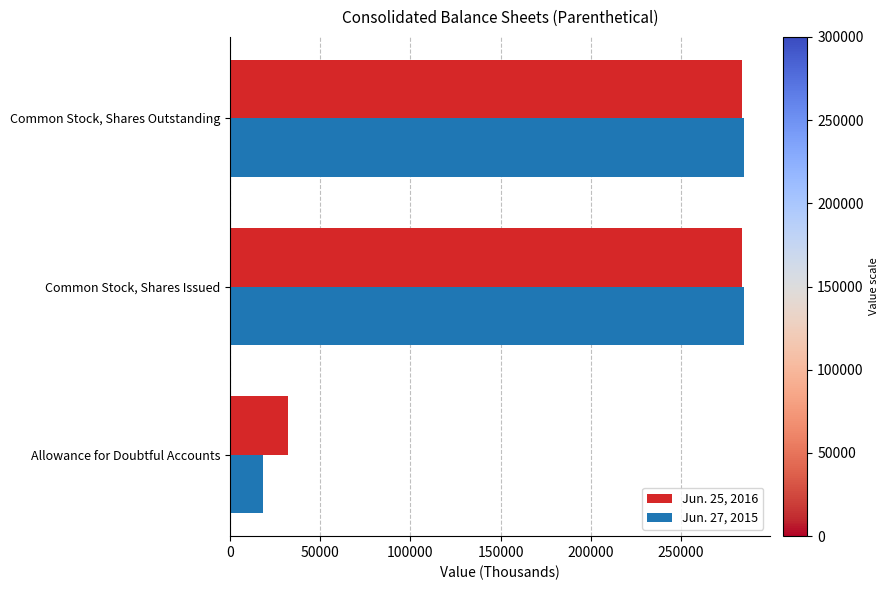

Rank the series by their maximum value, from lowest to highest.

Jun. 25, 2016, Jun. 27, 2015